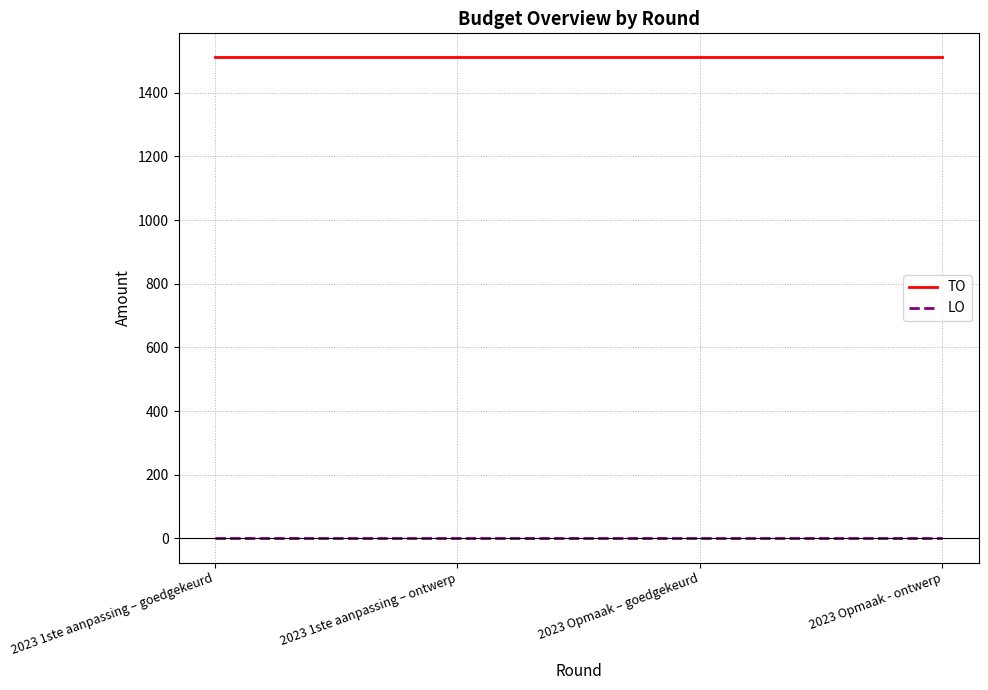

Rank the series by their maximum value, from highest to lowest.

TO, LO